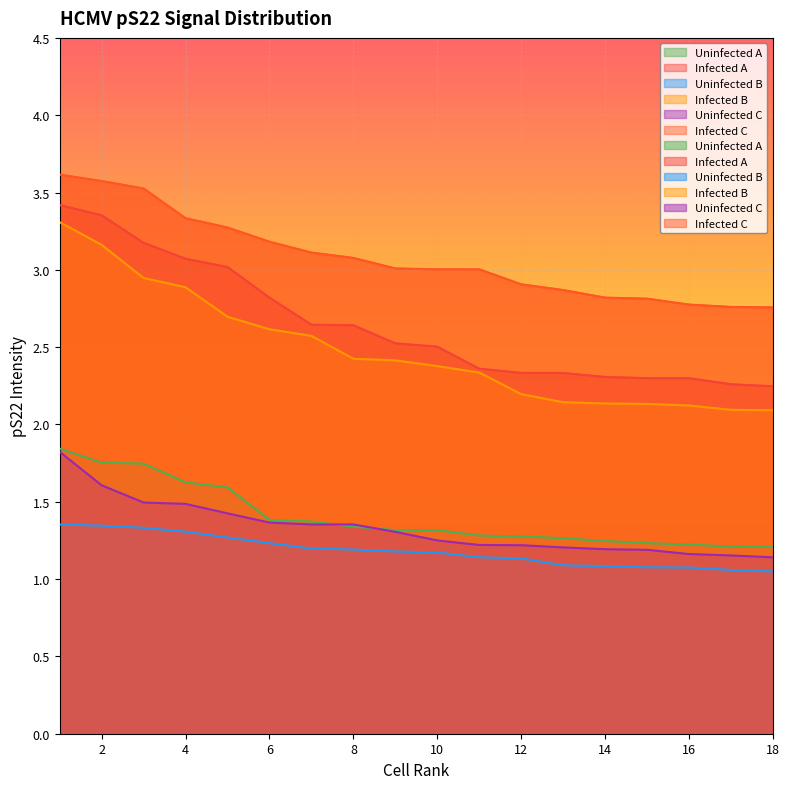

The value of Uninfected A at 2 is 3.1. True or false?

False